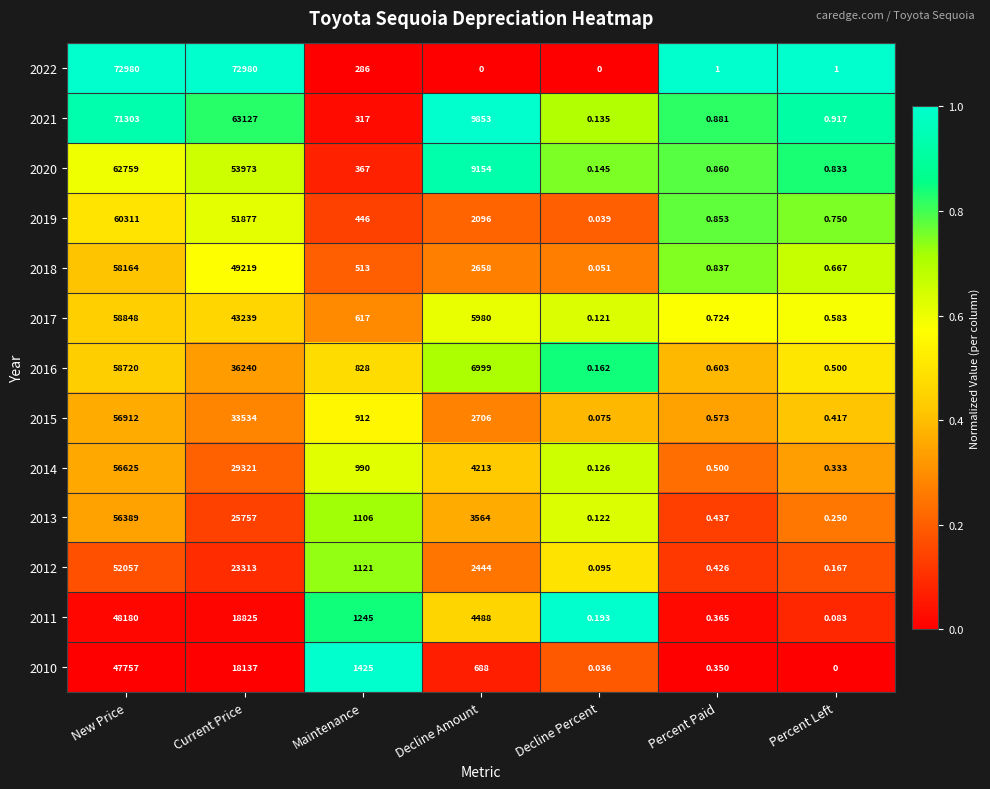

How many data points does each series have?

7